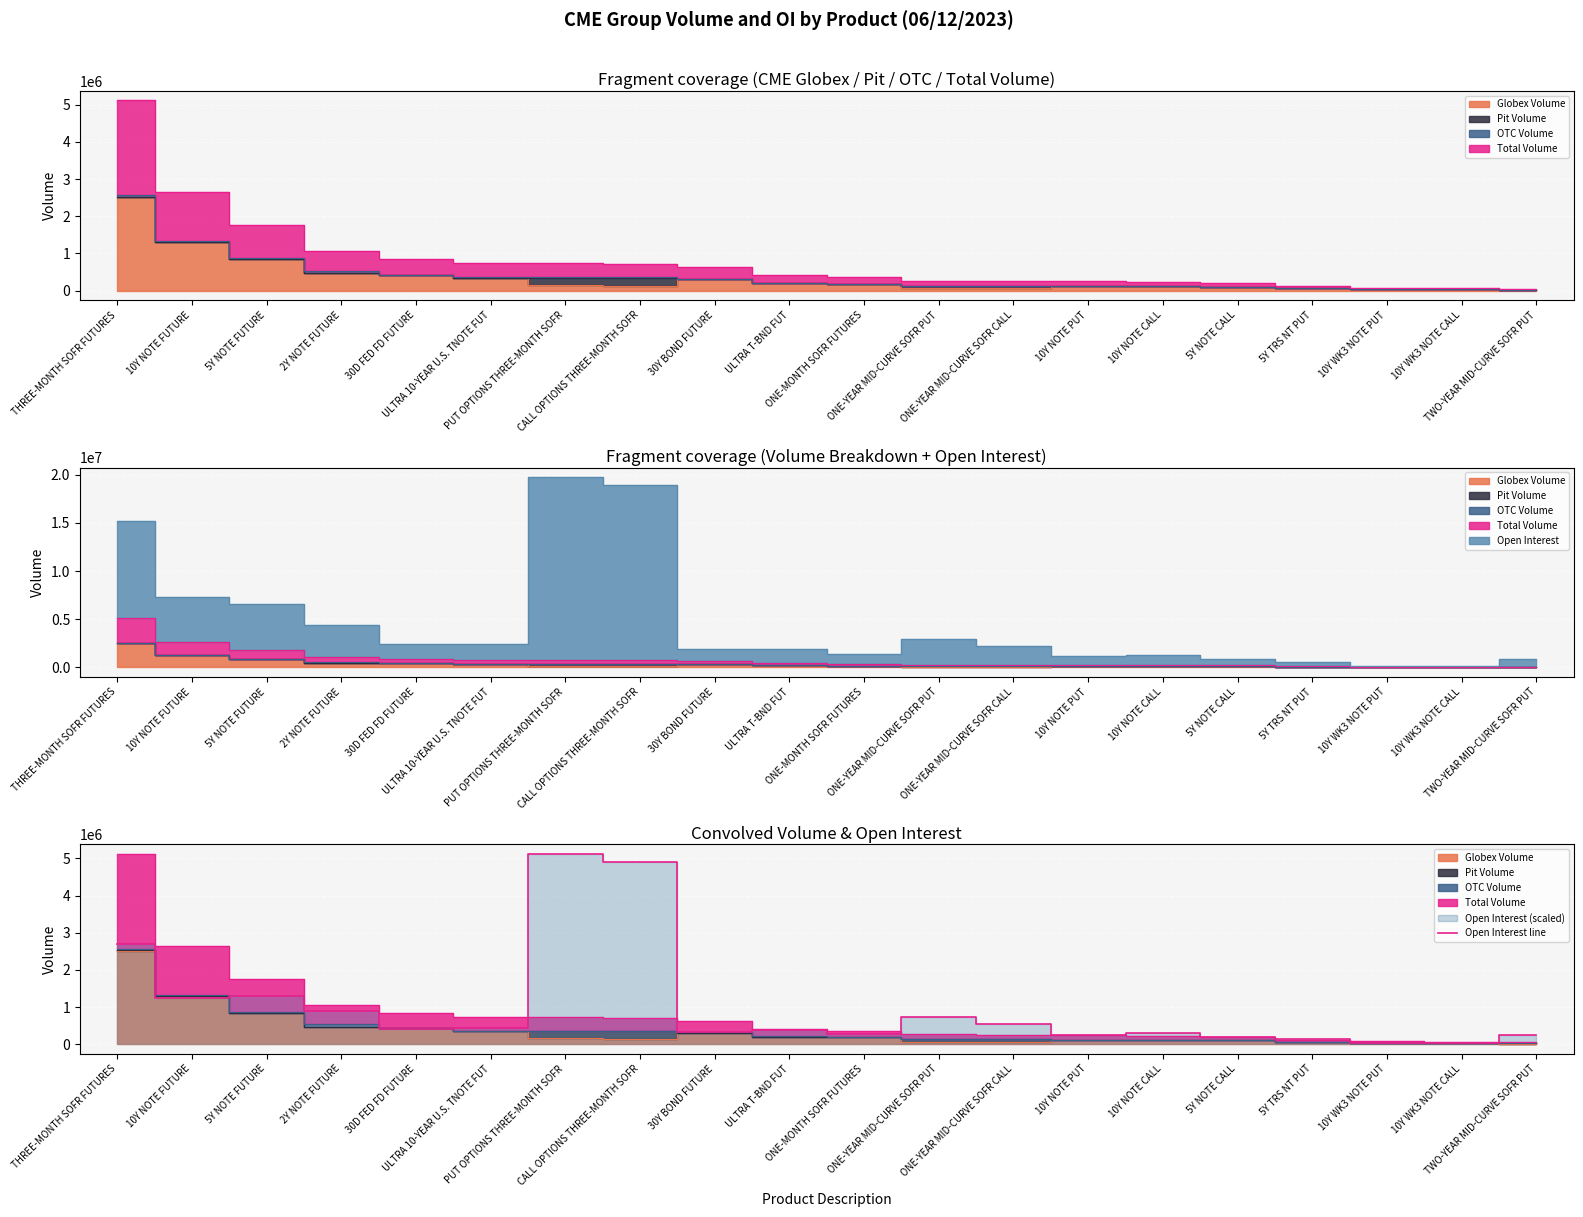

What is the sum of the values at PUT OPTIONS THREE-MONTH SOFR and 2Y NOTE FUTURE?

6027358.1